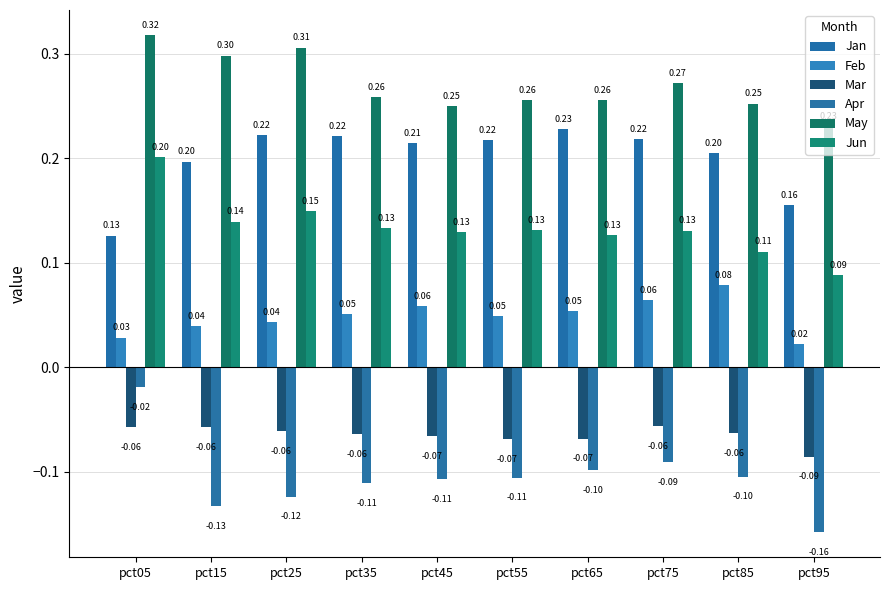

What is the difference between the maximum and minimum values in the May series?

0.1